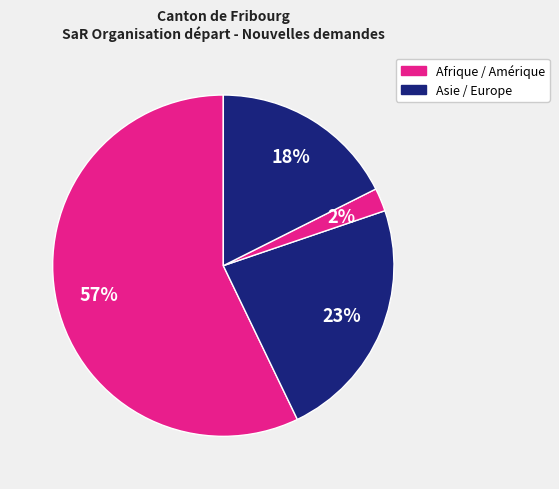

How many segments does this pie chart have?

4